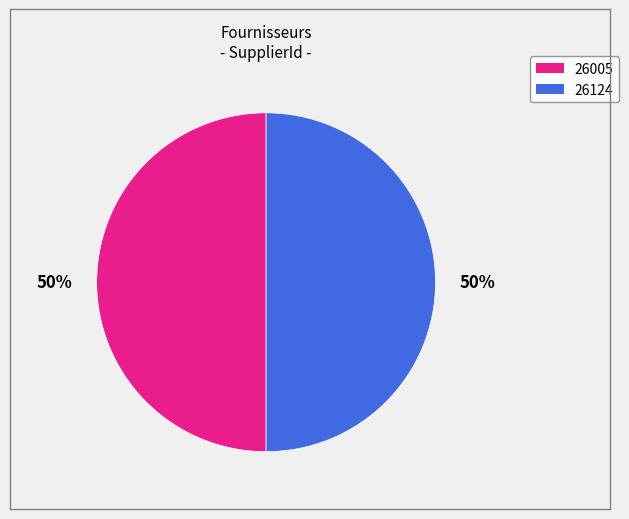

Combined, do 26124 and 26005 account for over 50%?

Yes